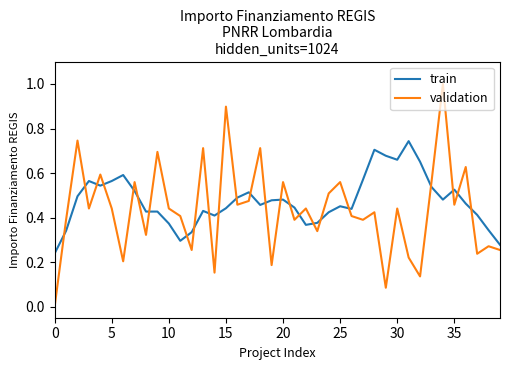

Which series has the largest range (max minus min)?

validation